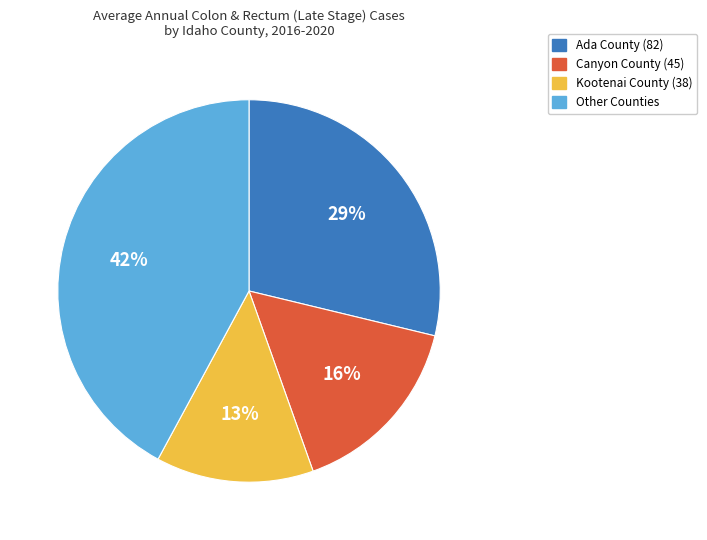

The Kootenai County (38) slice represents 13% of the pie. True or false?

True